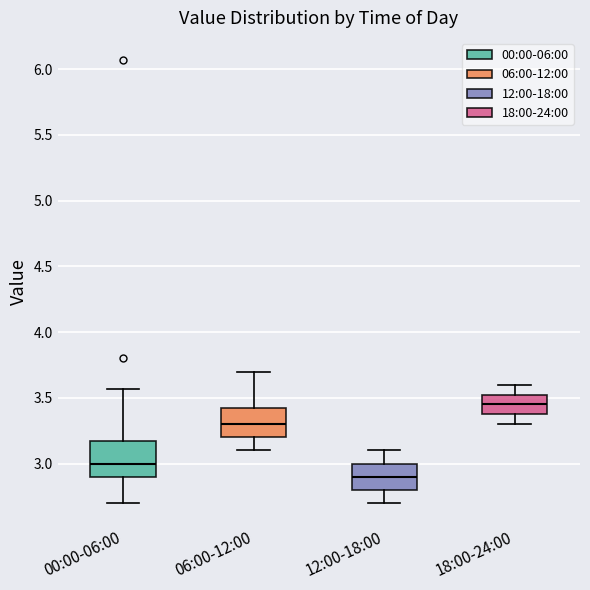

Reading left to right, transcribe this box plot: for each box, give where its median line is, the range the box spans, and where its two whiskers end, as read against the y-axis. The values are not printed on the chart, so give them approximately, as read against the axis.

00:00-06:00: median 3.00, box 2.90 to 3.15, whiskers 2.70 to 3.55
06:00-12:00: median 3.30, box 3.20 to 3.45, whiskers 3.10 to 3.70
12:00-18:00: median 2.90, box 2.80 to 3.00, whiskers 2.70 to 3.10
18:00-24:00: median 3.45, box 3.40 to 3.55, whiskers 3.30 to 3.60